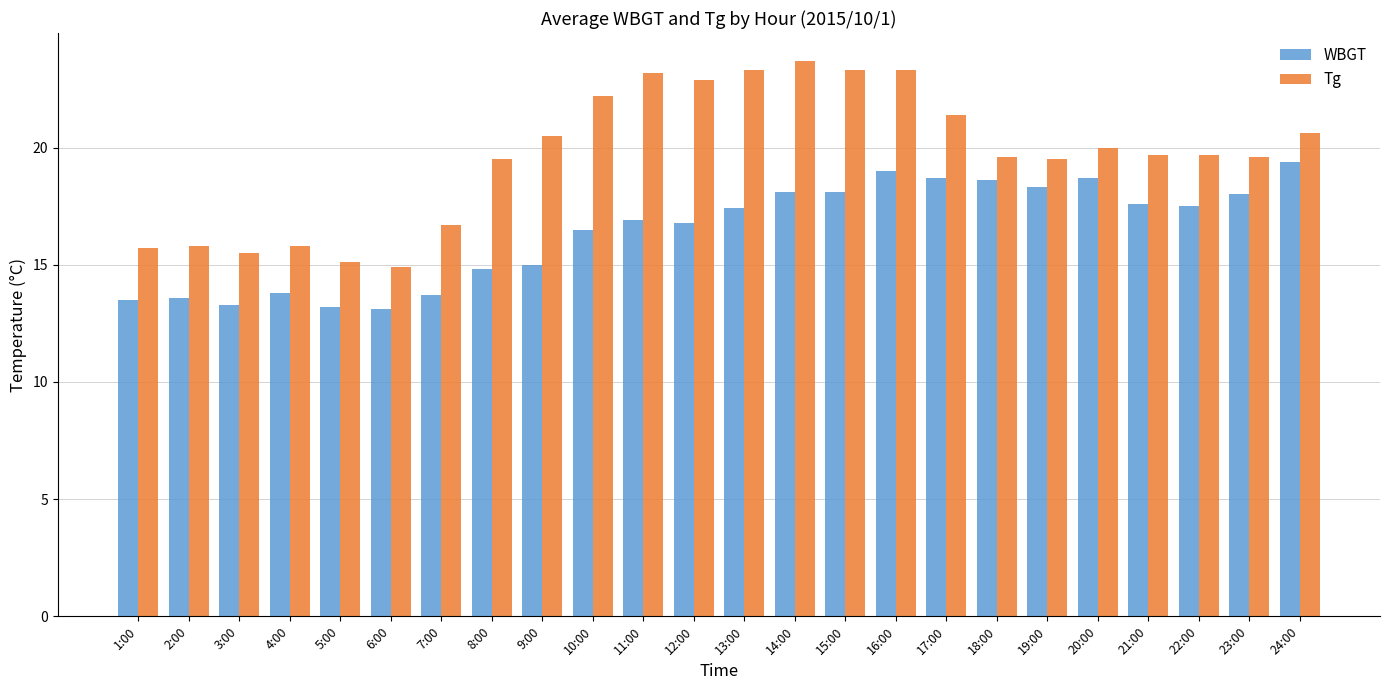

What is the value of the WBGT bar at the 2nd from the left?

13.6